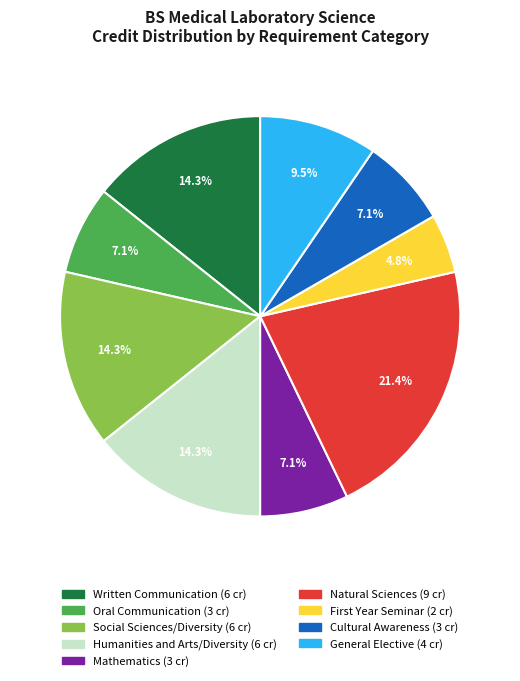

Does Written Communication account for over 50% of the chart?

No